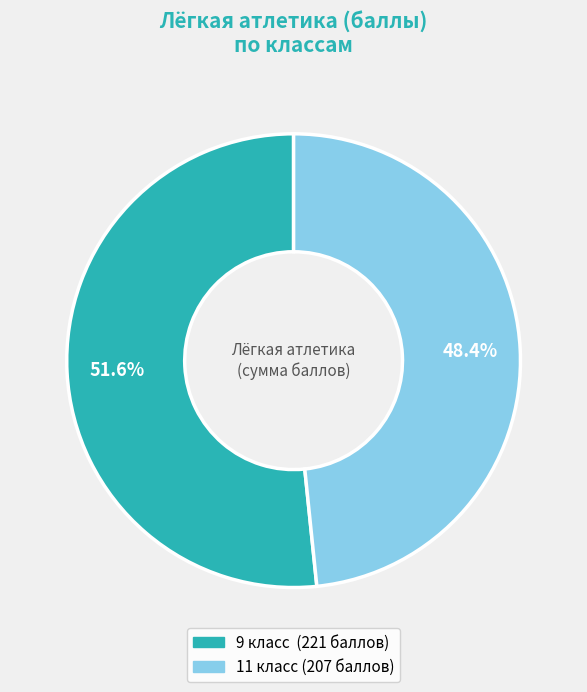

Is there any slice that represents more than half of the pie?

Yes